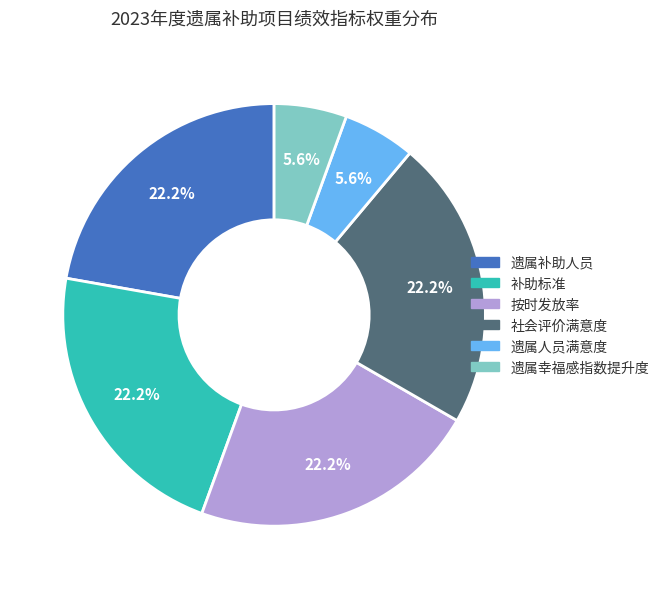

Count the number of slices in the pie.

6